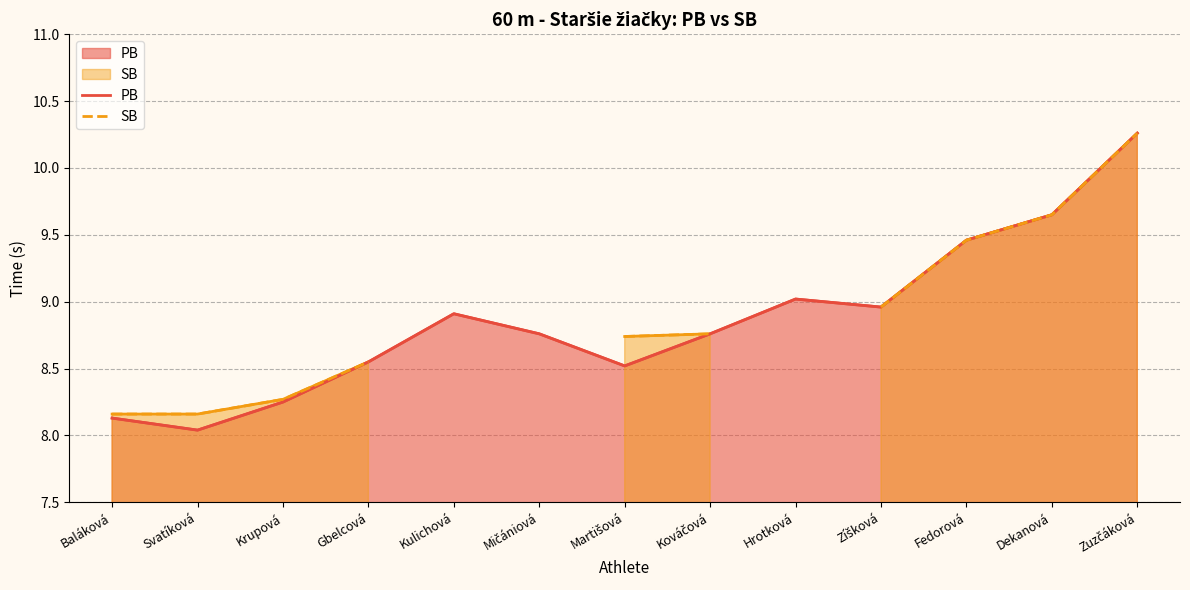

True or false: PB and SB cross at least once.

False